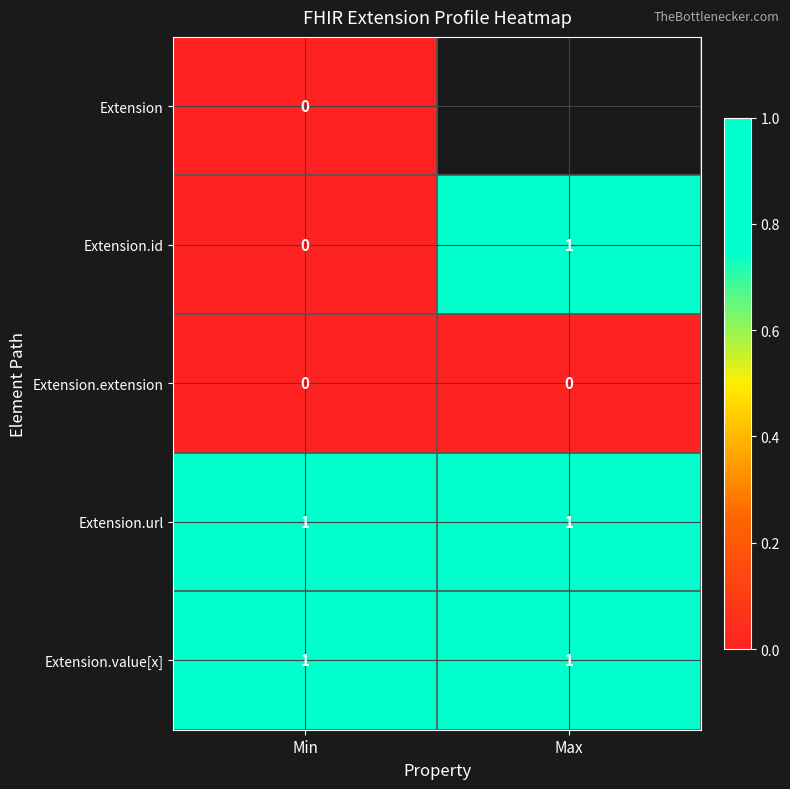

Which category has the highest value across all series?

Max